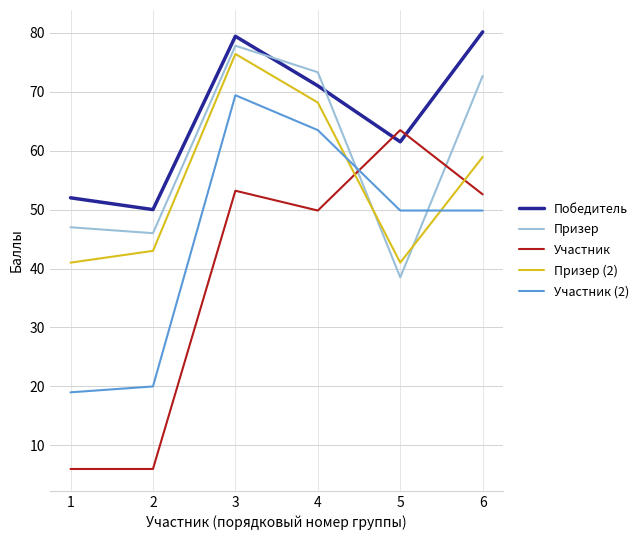

What is the smallest value displayed?

6.0